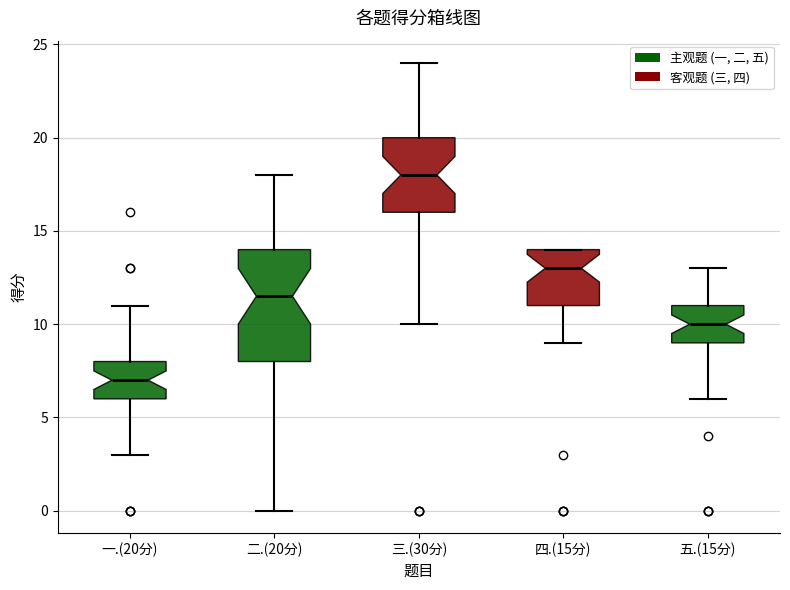

Reading left to right, read every box against the y-axis: the position of its median line, the range the box covers, and the ends of its whiskers. The values are not printed on the chart, so give them approximately, as read against the axis.

一.(20分): median 7.0, box 6.0 to 8.0, whiskers 3.0 to 11.0
二.(20分): median 11.5, box 8.0 to 14.0, whiskers 0.0 to 18.0
三.(30分): median 18.0, box 16.0 to 20.0, whiskers 10.0 to 24.0
四.(15分): median 13.0, box 11.0 to 14.0, whiskers 9.0 to 14.0
五.(15分): median 10.0, box 9.0 to 11.0, whiskers 6.0 to 13.0